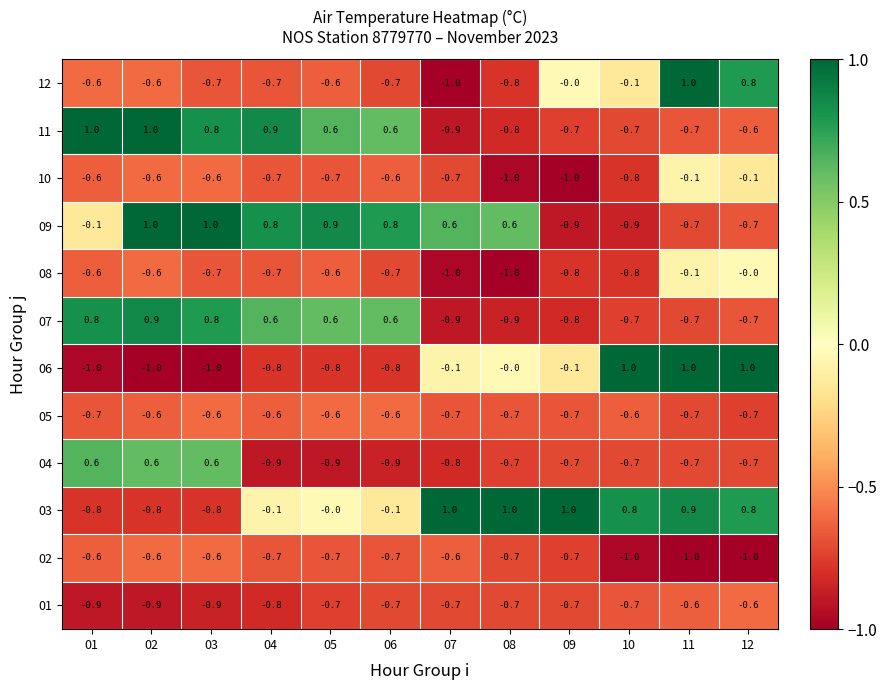

What is the greatest value displayed?

1.0